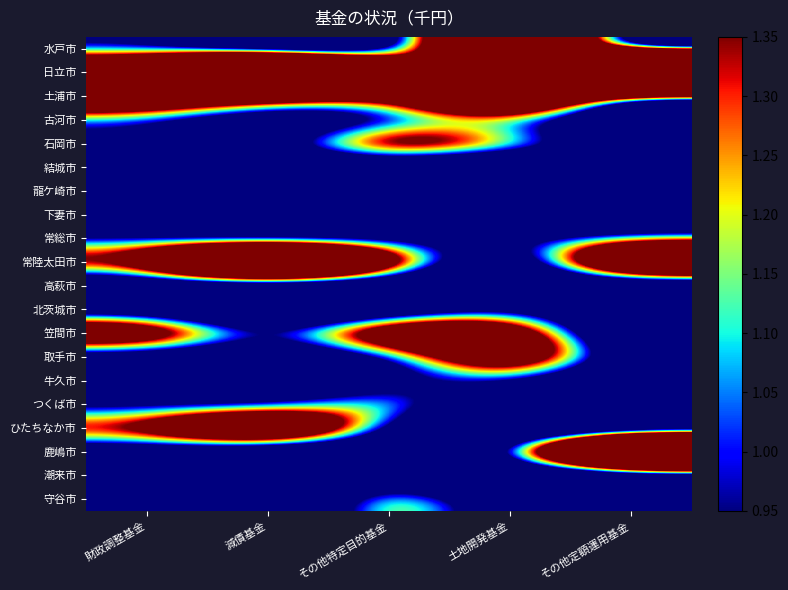

How many categories are shown in the chart?

5